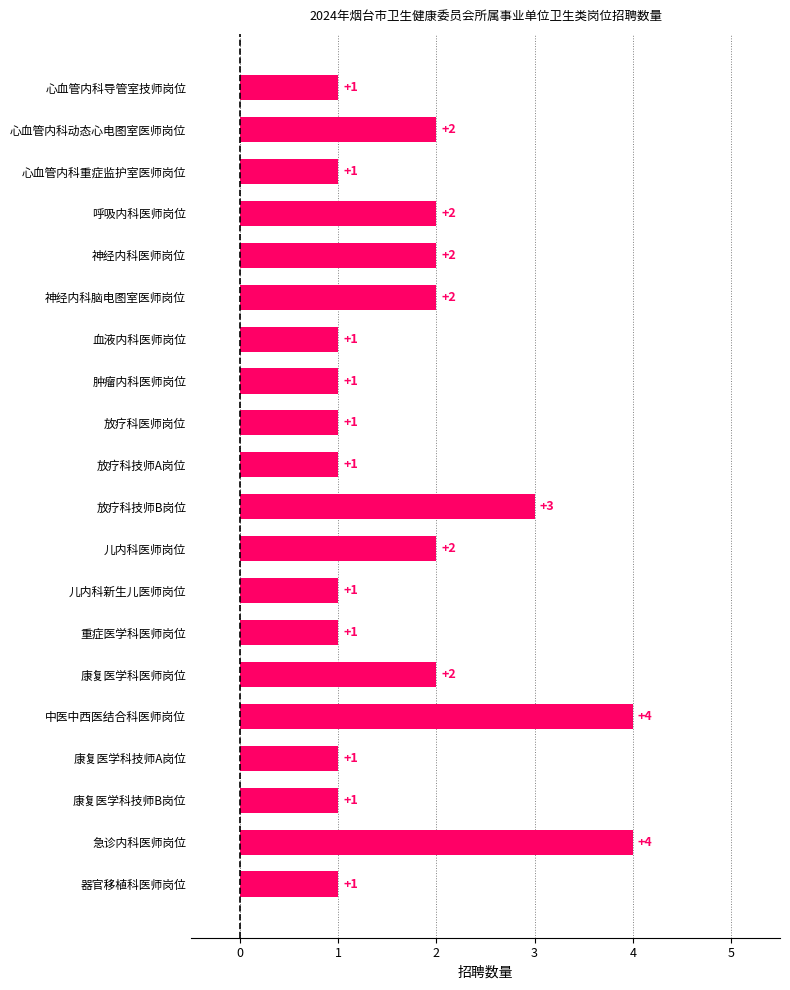

Reading top to bottom, transcribe all the data shown in this chart.

心血管内科导管室技师岗位=1	心血管内科动态心电图室医师岗位=2	心血管内科重症监护室医师岗位=1	呼吸内科医师岗位=2	神经内科医师岗位=2	神经内科脑电图室医师岗位=2	血液内科医师岗位=1	肿瘤内科医师岗位=1	放疗科医师岗位=1	放疗科技师A岗位=1	放疗科技师B岗位=3	儿内科医师岗位=2	儿内科新生儿医师岗位=1	重症医学科医师岗位=1	康复医学科医师岗位=2	中医中西医结合科医师岗位=4	康复医学科技师A岗位=1	康复医学科技师B岗位=1	急诊内科医师岗位=4	器官移植科医师岗位=1